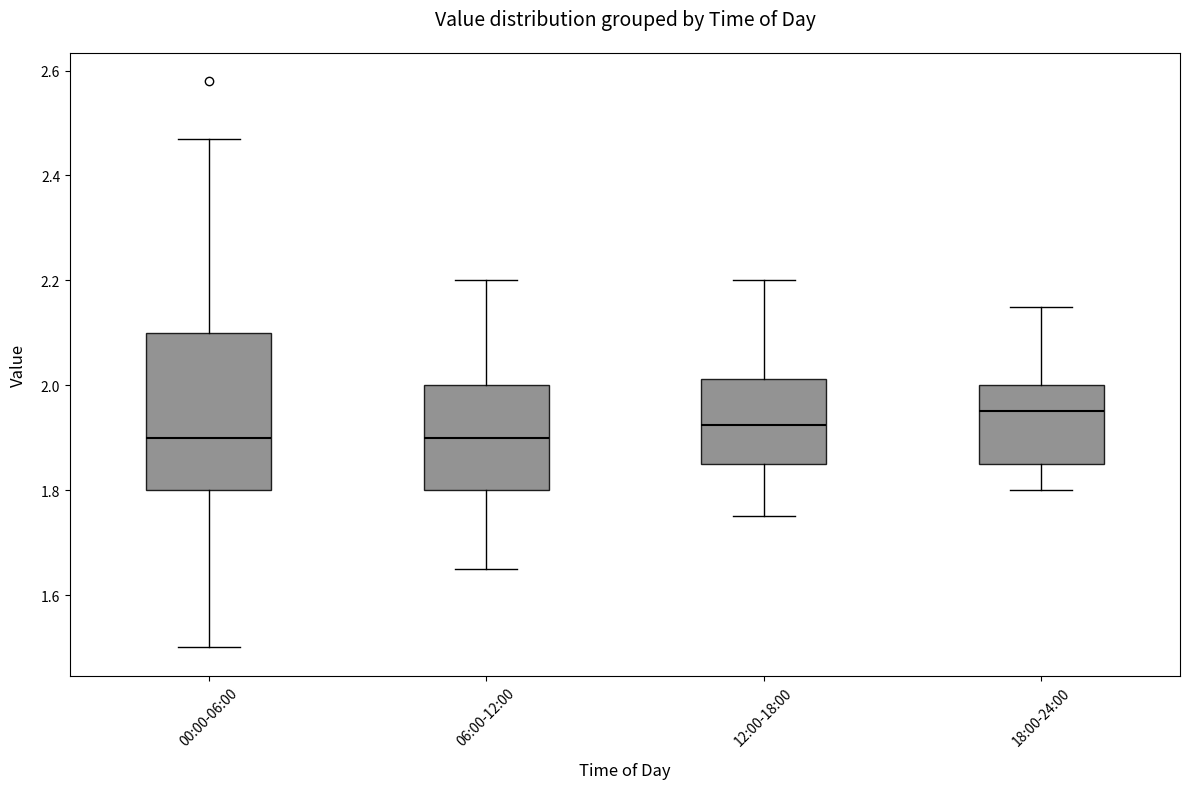

Comparing the boxes themselves (not the whiskers), which one is the tallest?

00:00-06:00